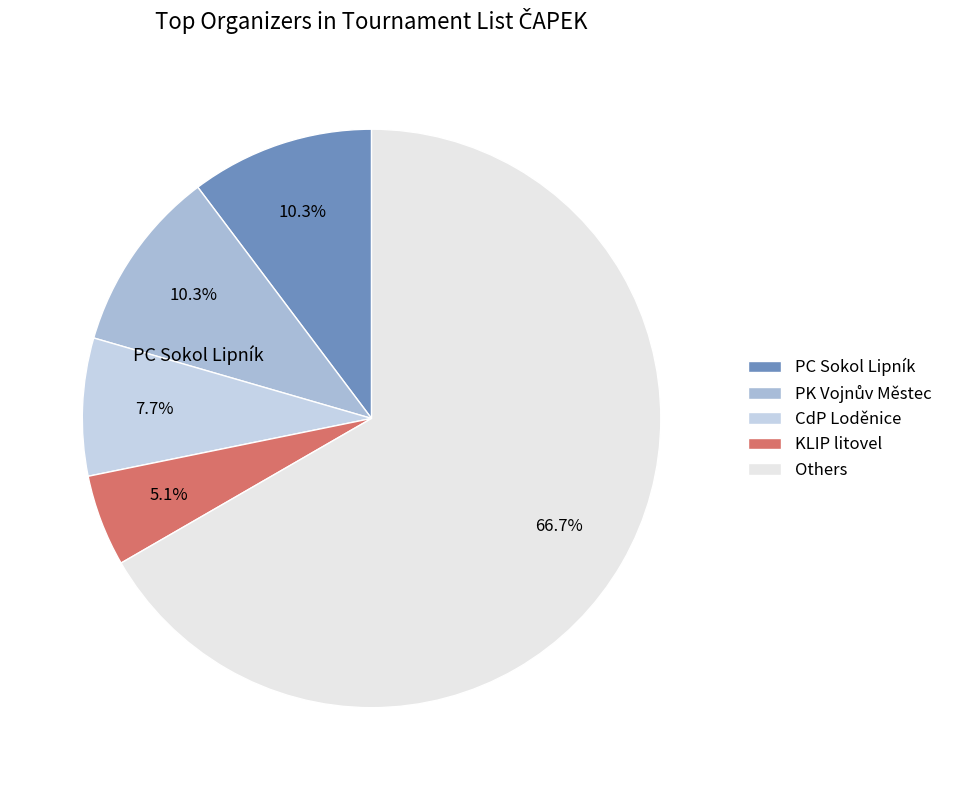

To the nearest percent, what is the average slice percentage?

20%